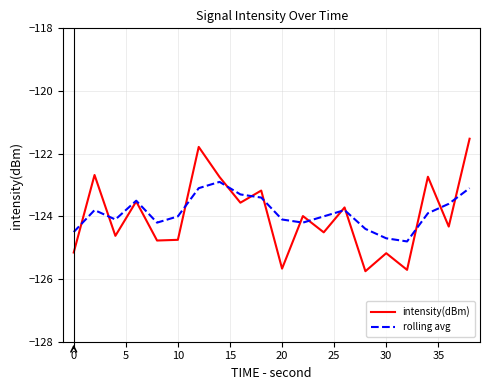

Rank the series by their maximum value, from highest to lowest.

intensity(dBm), rolling avg